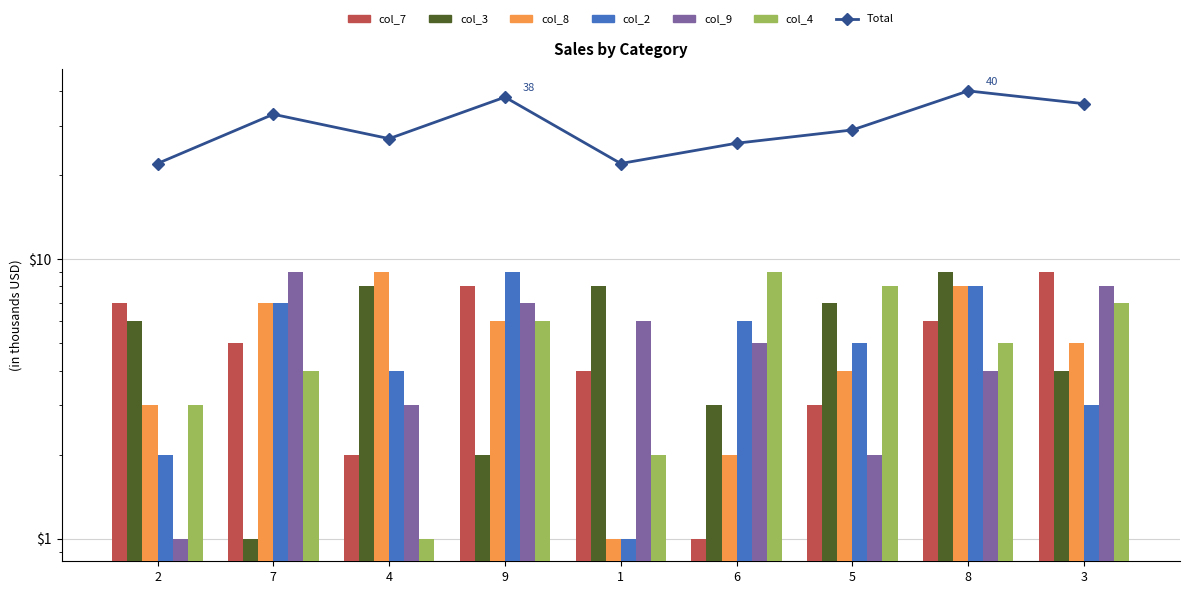

Reading left to right, transcribe all the data shown in this chart.

col_7: 2=7	7=5	4=2	9=8	1=4	6=1	5=3	8=6	3=9
col_3: 2=6	7=1	4=8	9=2	1=8	6=3	5=7	8=9	3=4
col_8: 2=3	7=7	4=9	9=6	1=1	6=2	5=4	8=8	3=5
col_2: 2=2	7=7	4=4	9=9	1=1	6=6	5=5	8=8	3=3
col_9: 2=1	7=9	4=3	9=7	1=6	6=5	5=2	8=4	3=8
col_4: 2=3	7=4	4=1	9=6	1=2	6=9	5=8	8=5	3=7